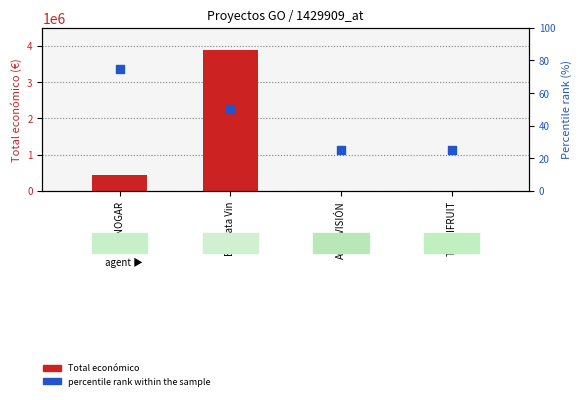

Which series reaches the minimum Y coordinate?

percentile rank within the sample